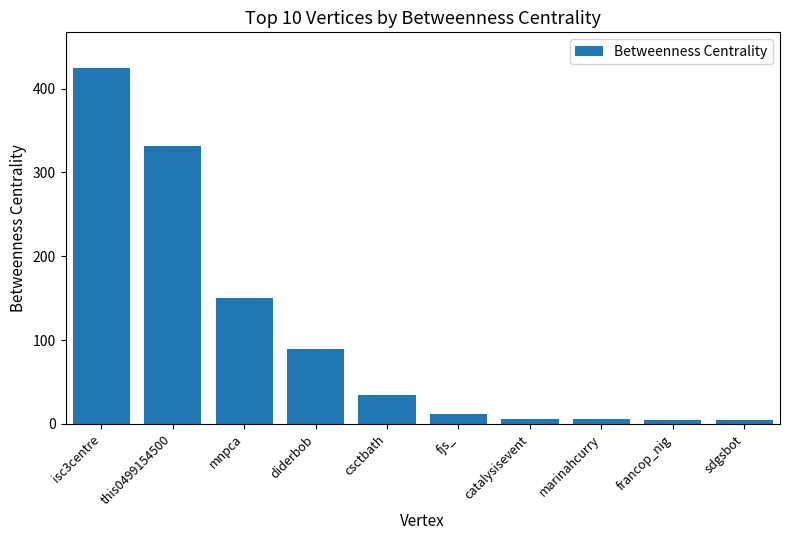

Is it true that the value at this0499154500 is 518.9?

False